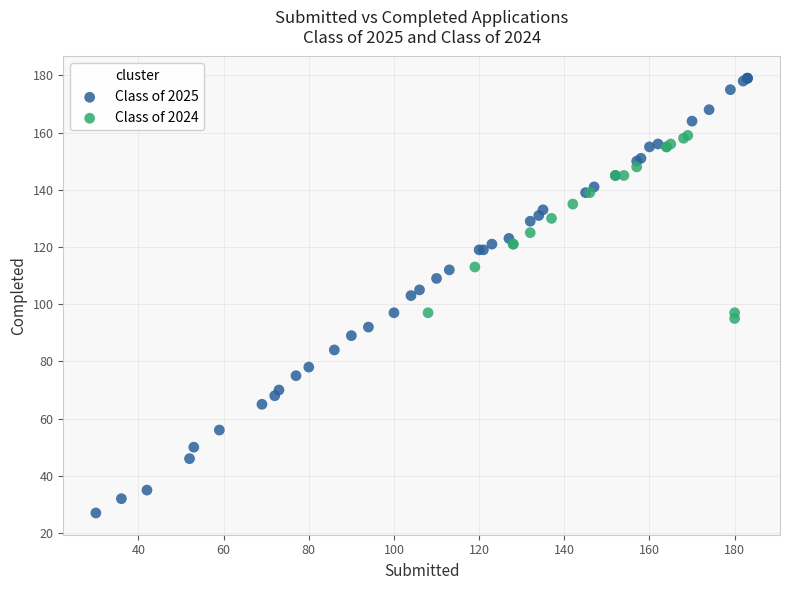

Which series contains the highest Y value?

Class of 2025